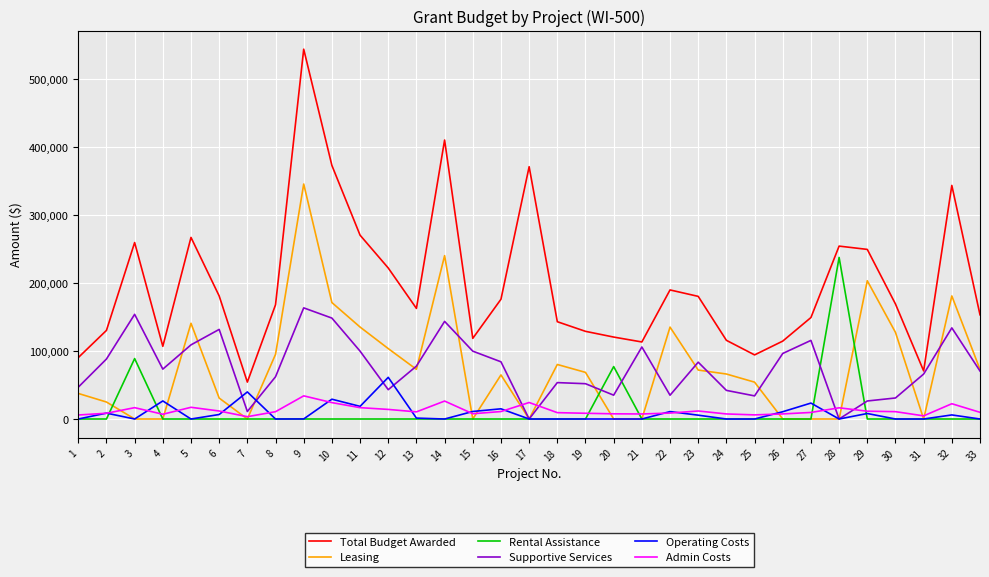

What is the average value of the Total Budget Awarded series?

197039